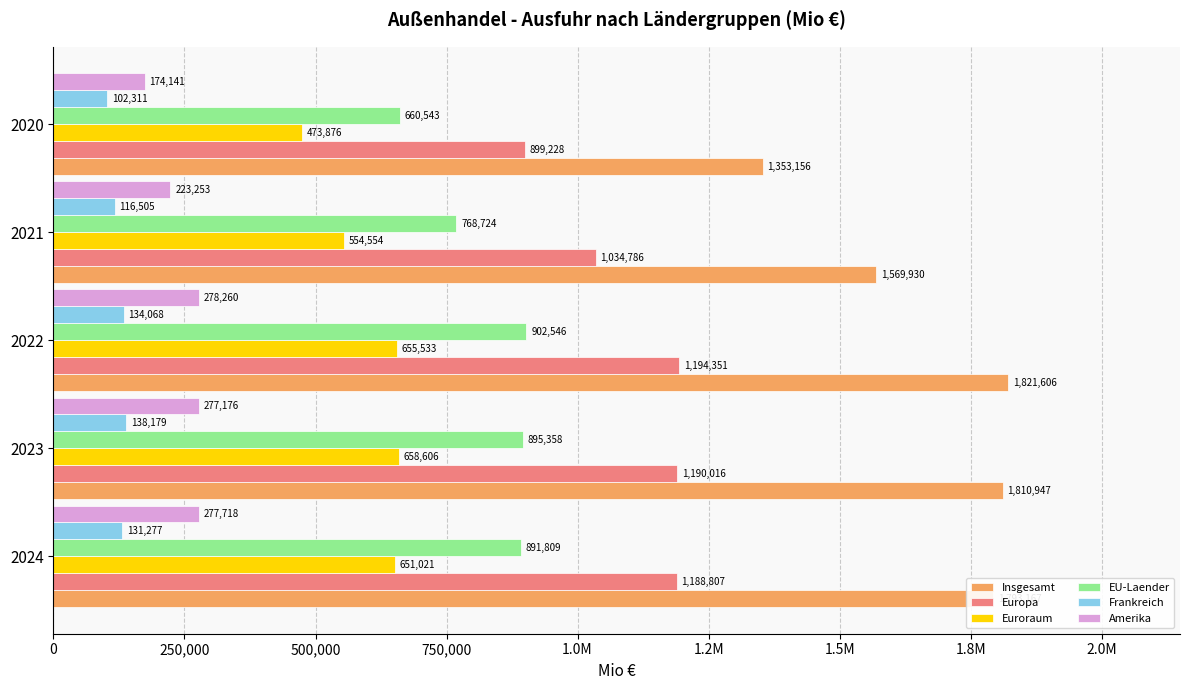

What are all the series names shown in the legend?

Insgesamt, Europa, Euroraum, EU-Laender, Frankreich, Amerika